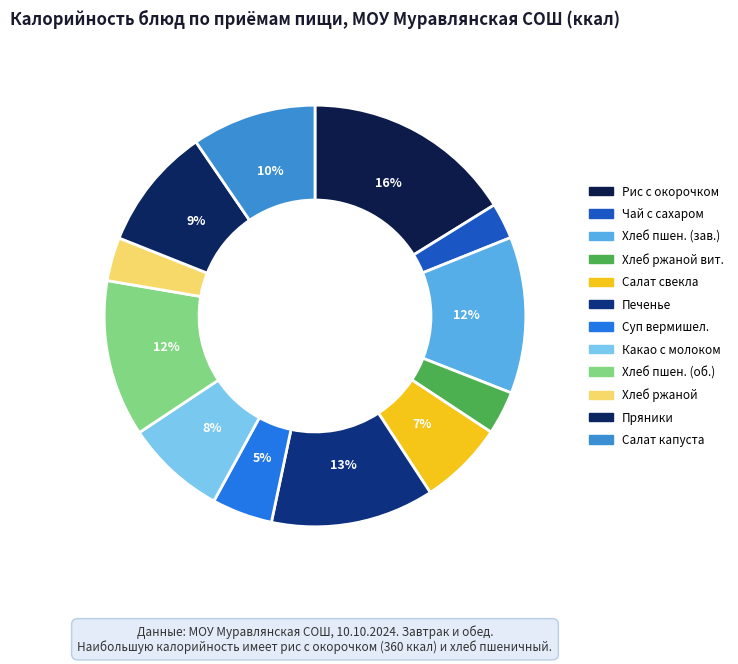

Which slice is the smallest?

Чай с сахаром